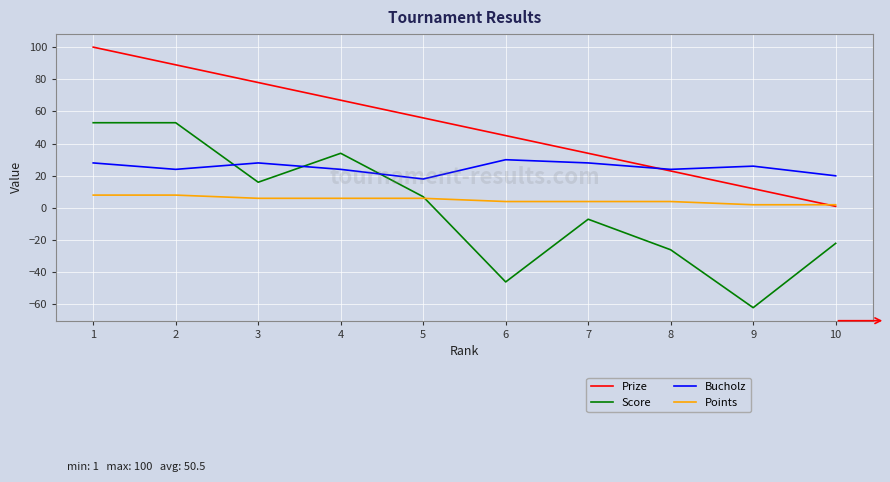

Does the chart have visible grid lines?

Yes